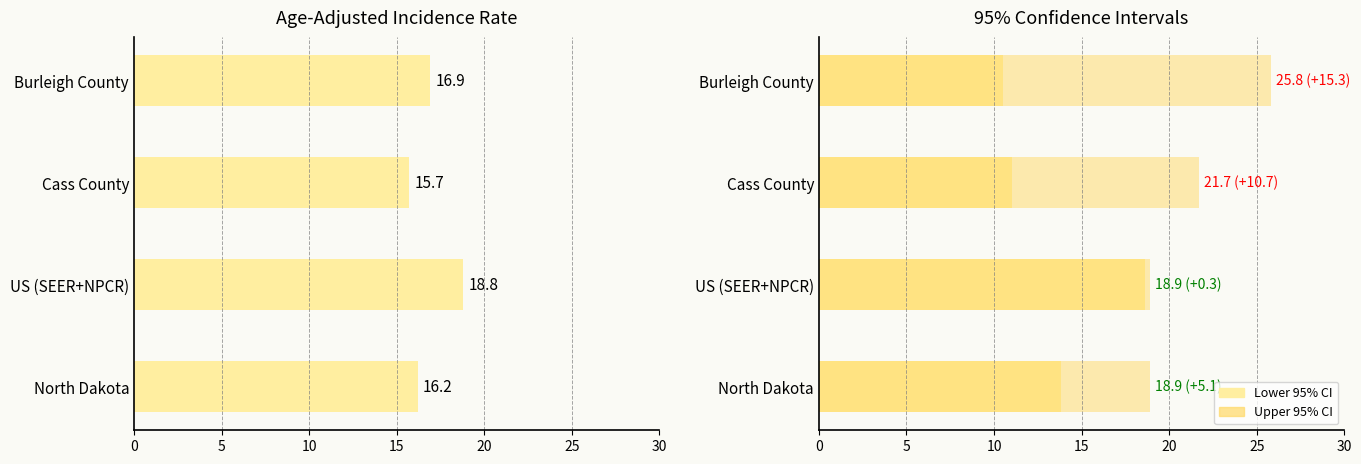

Are the bars horizontal?

Yes